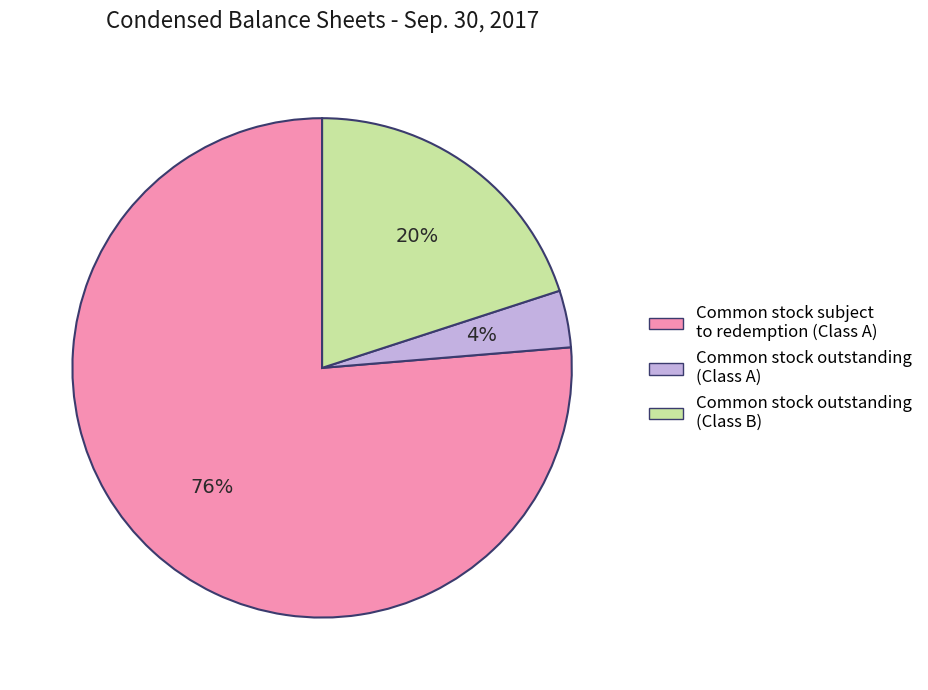

What is the majority slice?

Common stock subject to redemption (Class A)